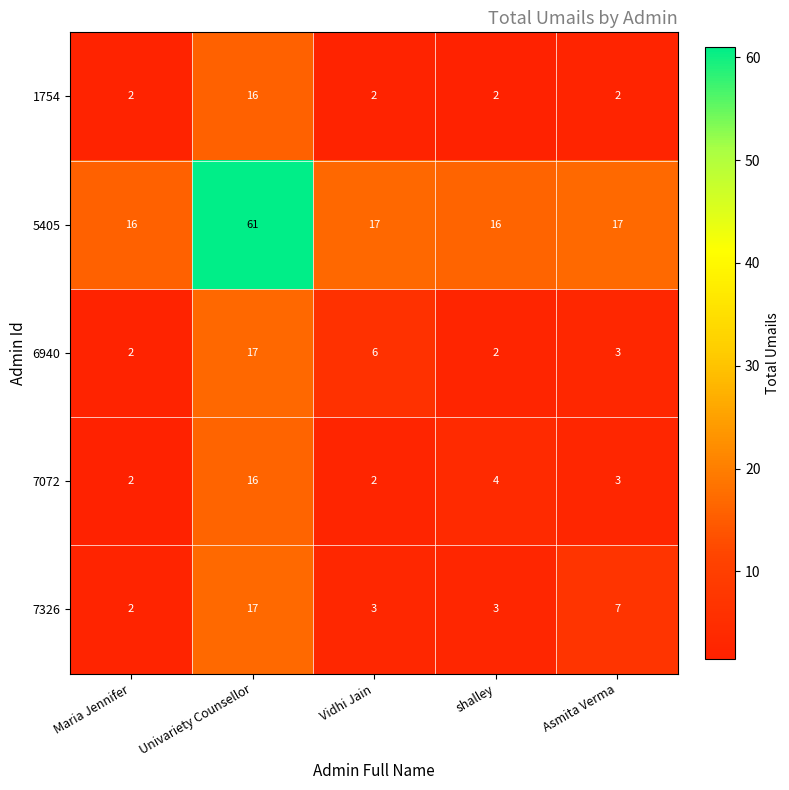

At how many categories does at least one series exceed 45?

1